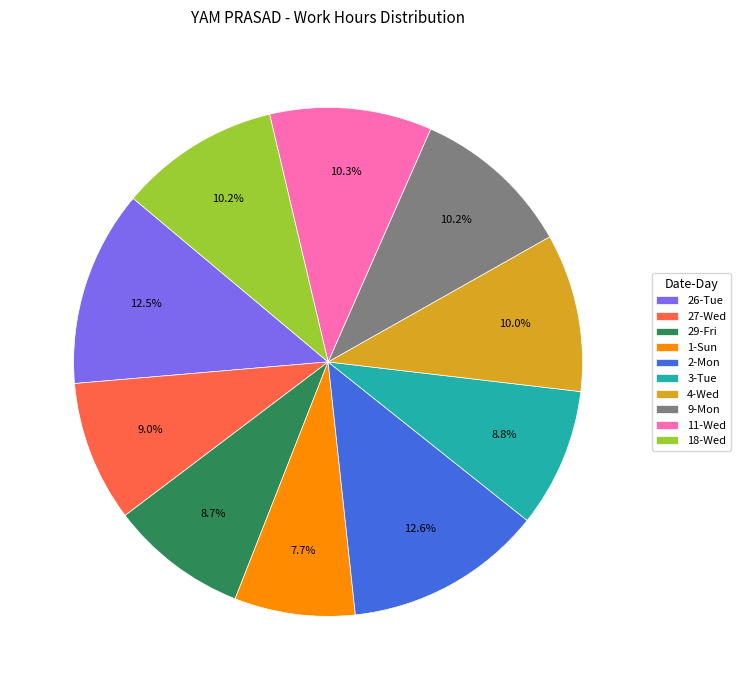

What percentage is the 4-Wed slice, to the nearest percent?

10%